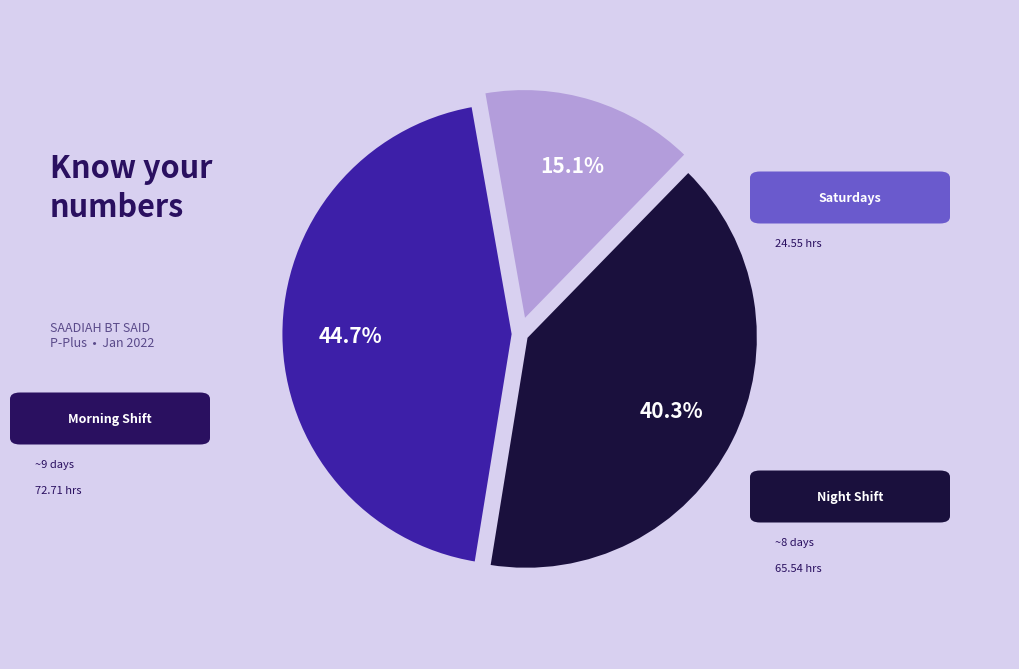

Is there a majority slice in this chart?

No